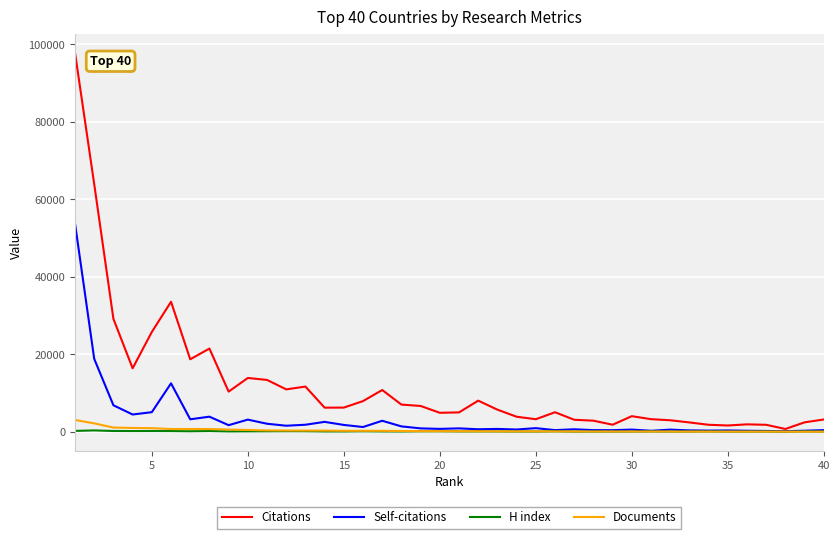

Which series has the largest range (max minus min)?

Citations